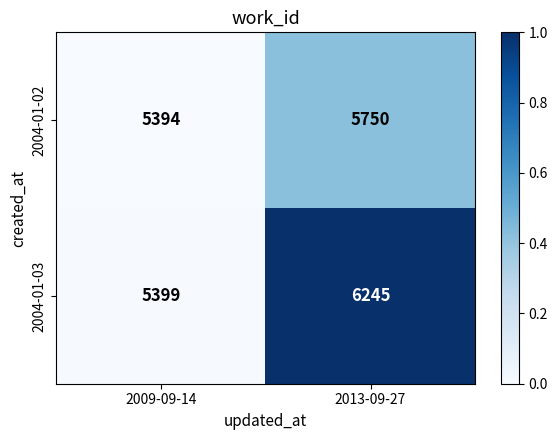

True or false: 2004-01-02 has a value of 1376 at 2009-09-14.

False